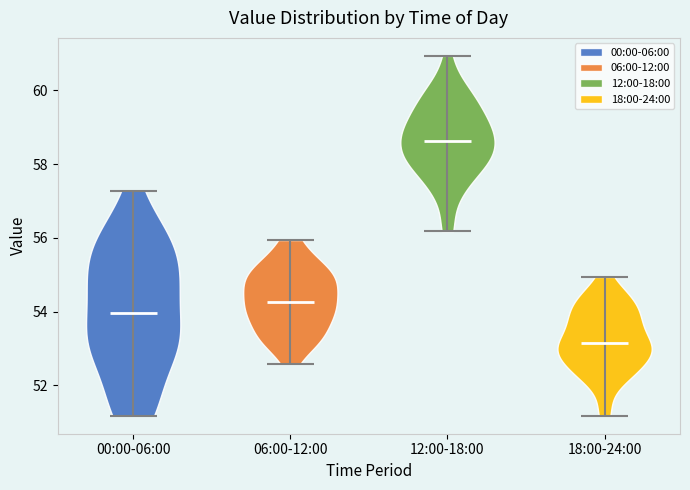

What is the highest point the violin for 00:00-06:00 reaches on the y-axis? The values are not printed on the chart, so give them approximately, as read against the axis.

57.2